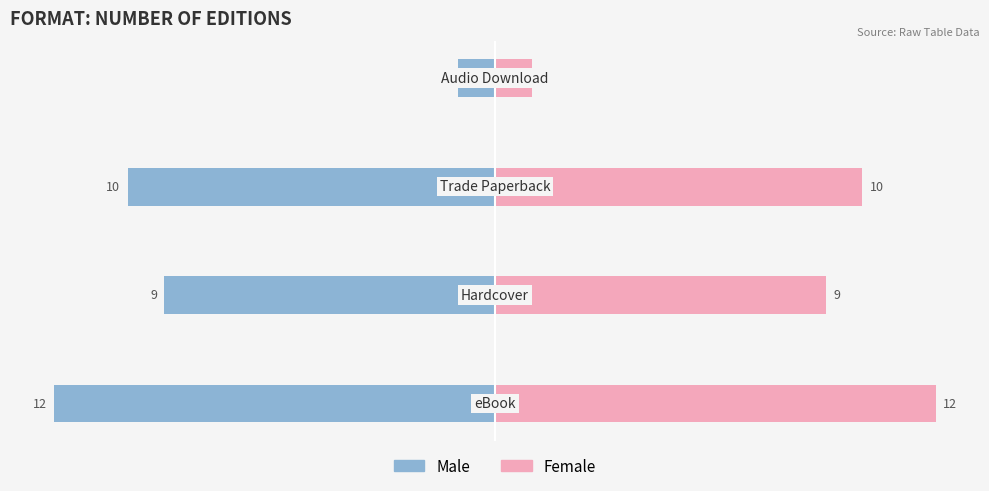

What is the difference between the second highest and second lowest values in the Male series?

1